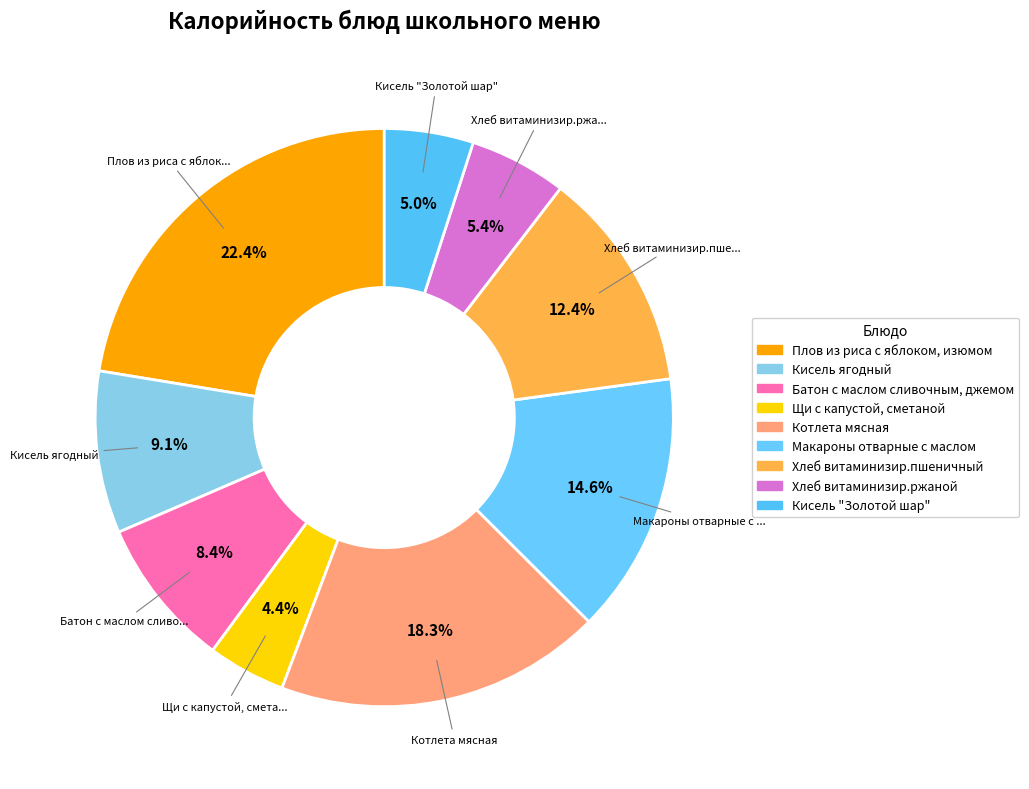

How many segments does this pie chart have?

9